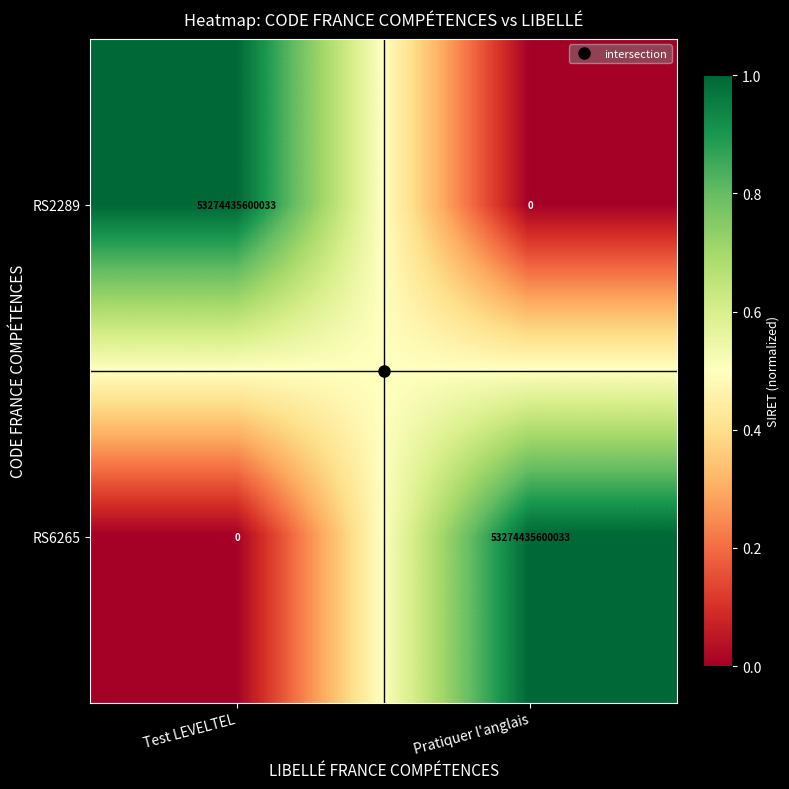

Is it true that RS2289 equals 0 at Pratiquer l'anglais?

True